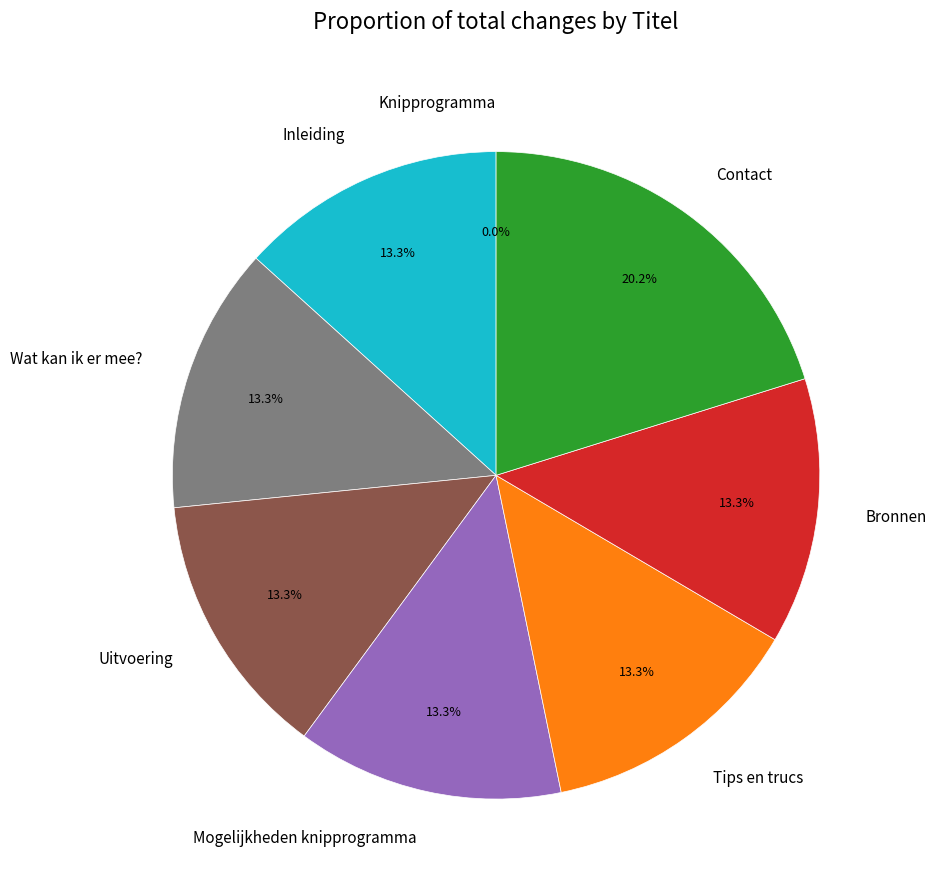

Is Uitvoering the majority of the pie?

No